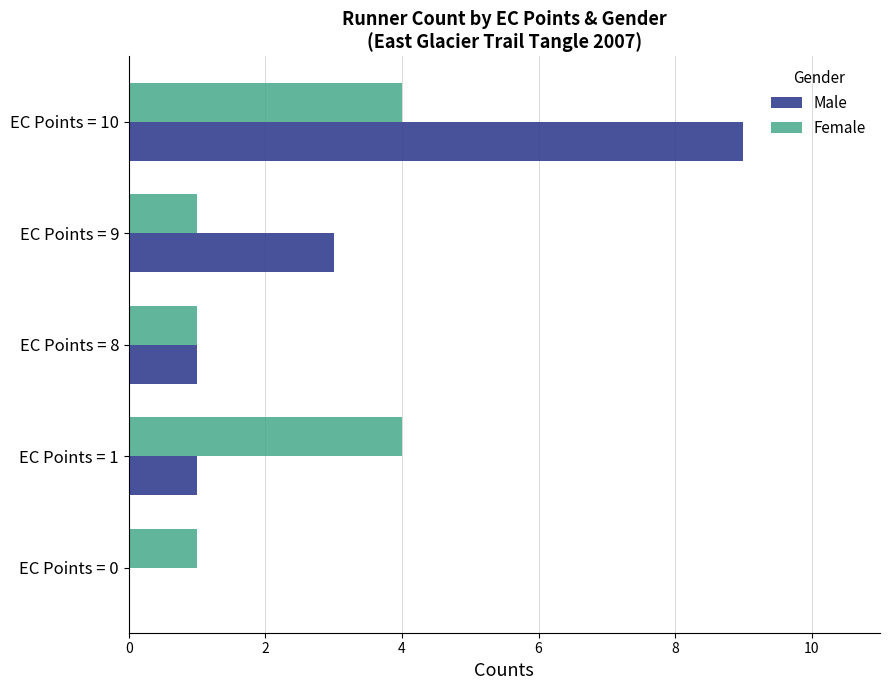

What is the highest value of the Female series?

4